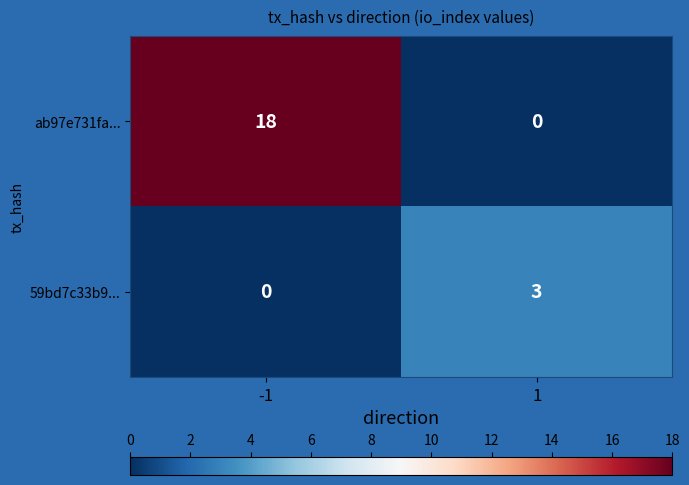

Which series has the widest spread of values?

ab97e731fa...